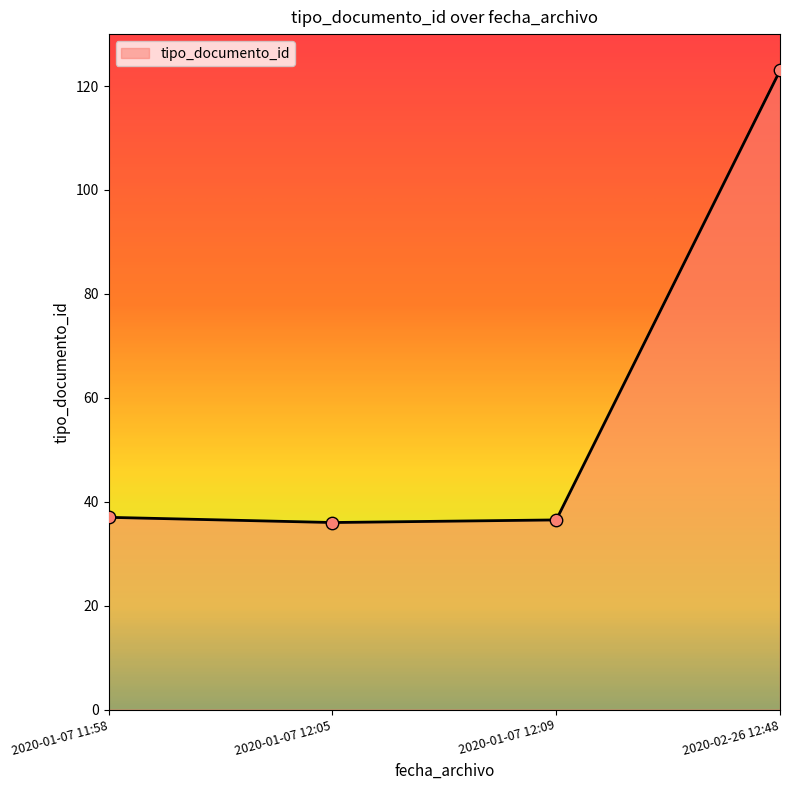

Approximately how many times larger is the value at 2020-01-07 12:05 compared to 2020-02-26 12:48?

0.3